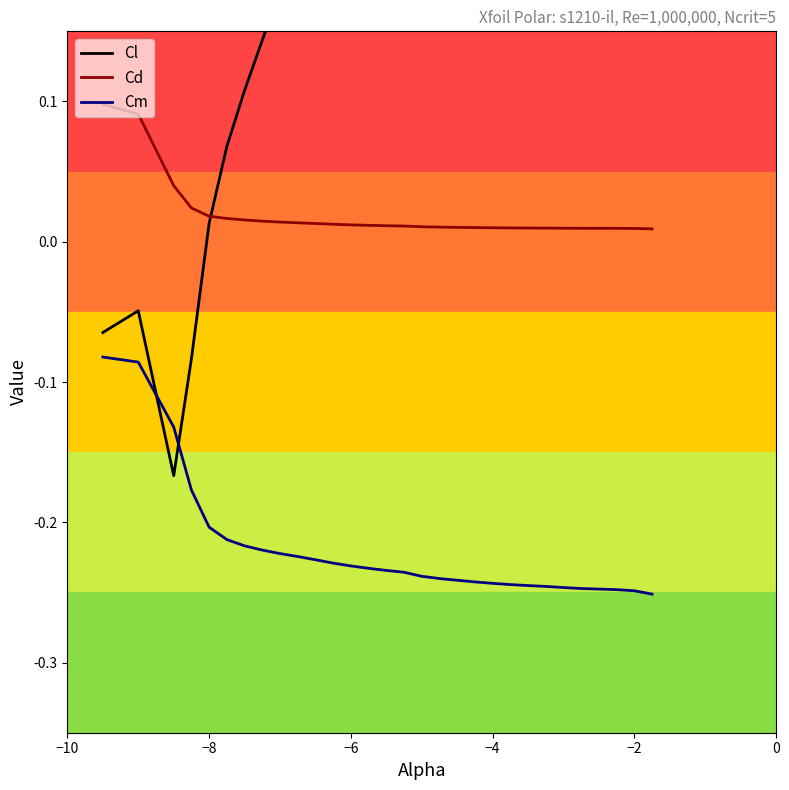

True or false: Cm and Cd intersect in this chart.

False